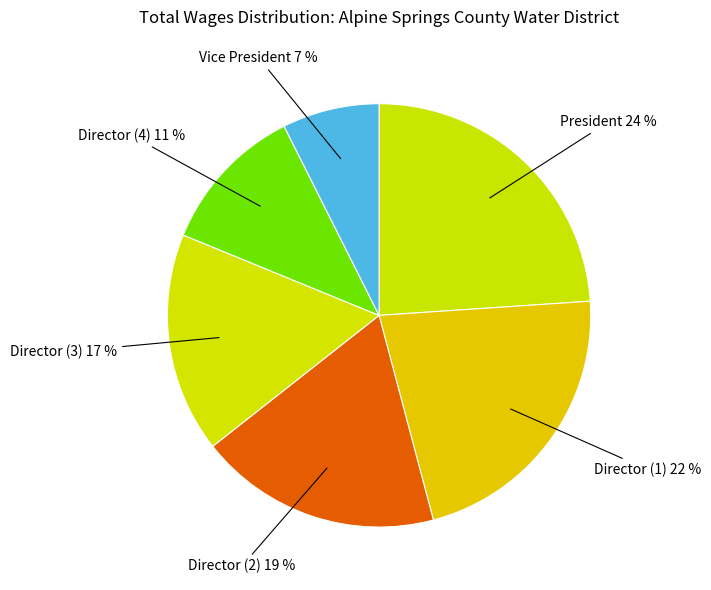

Does Vice President 7 % represent more than half of the total?

No